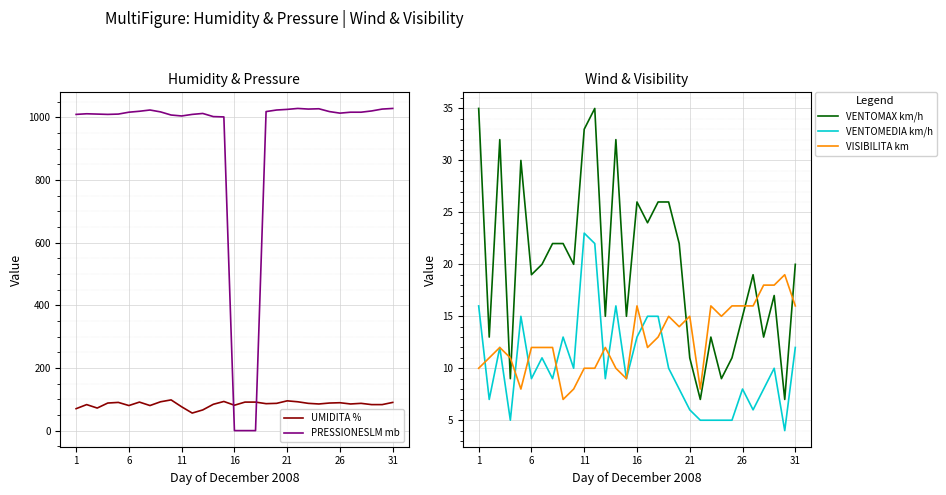

After their last crossing, which series has the higher values: PRESSIONESLM mb or UMIDITA %?

PRESSIONESLM mb